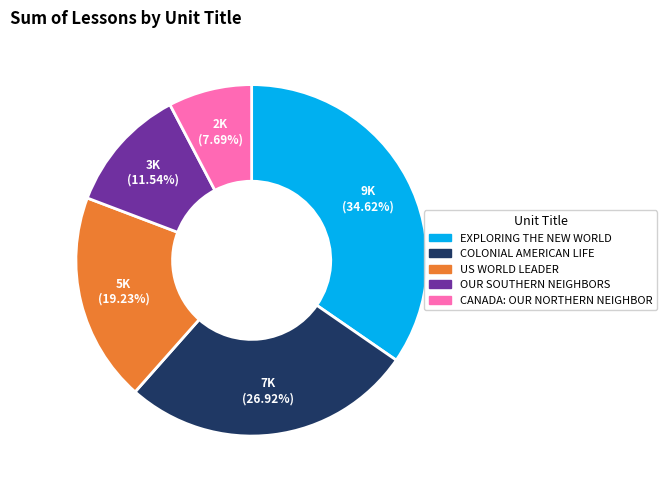

Is there a majority slice in this chart?

No